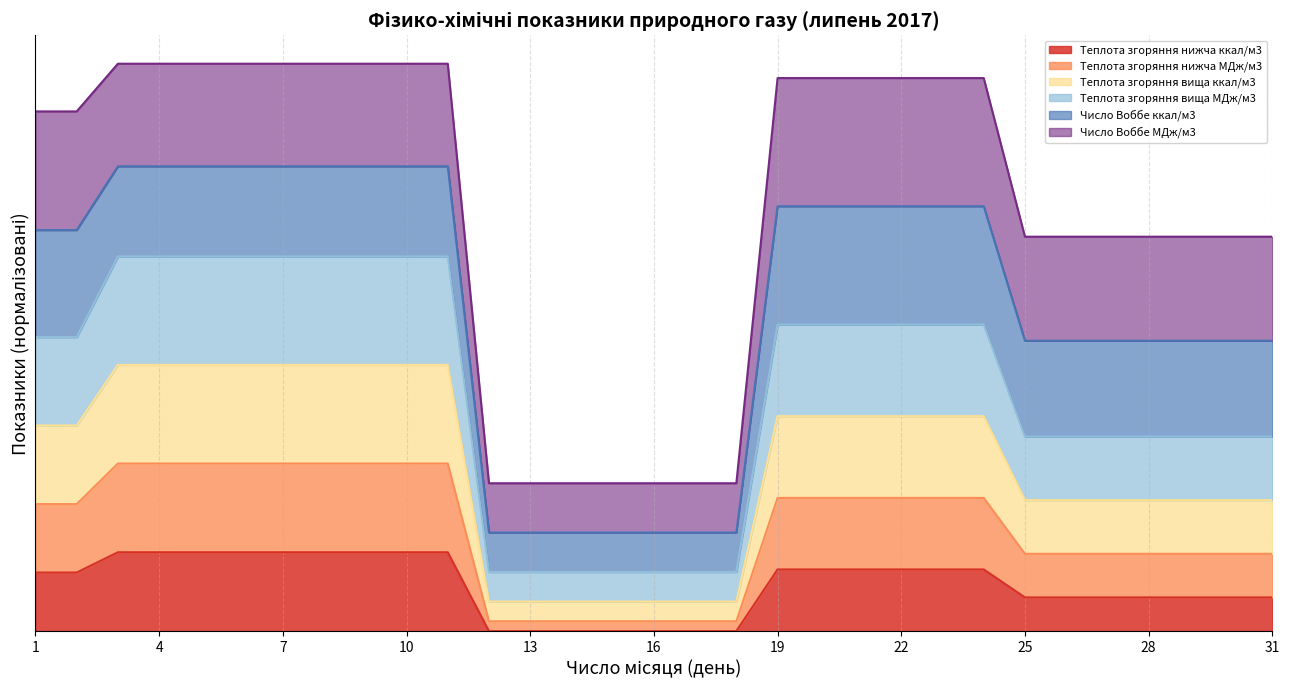

The value of Теплота згоряння нижча МДж/м3 at 15 is 0.1. True or false?

True